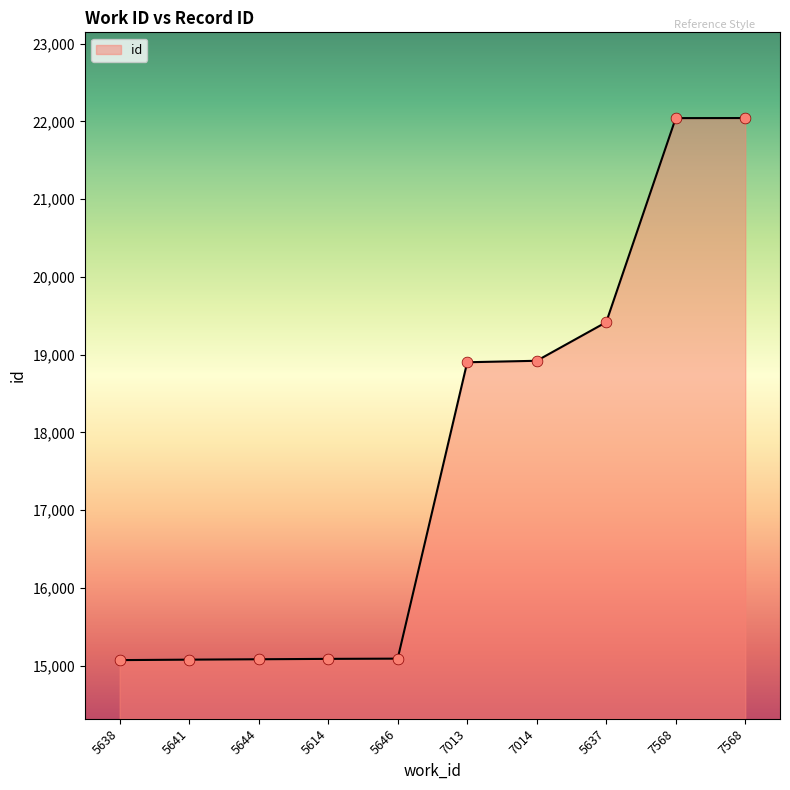

What is the change in value from 5638 to 5641?

+6